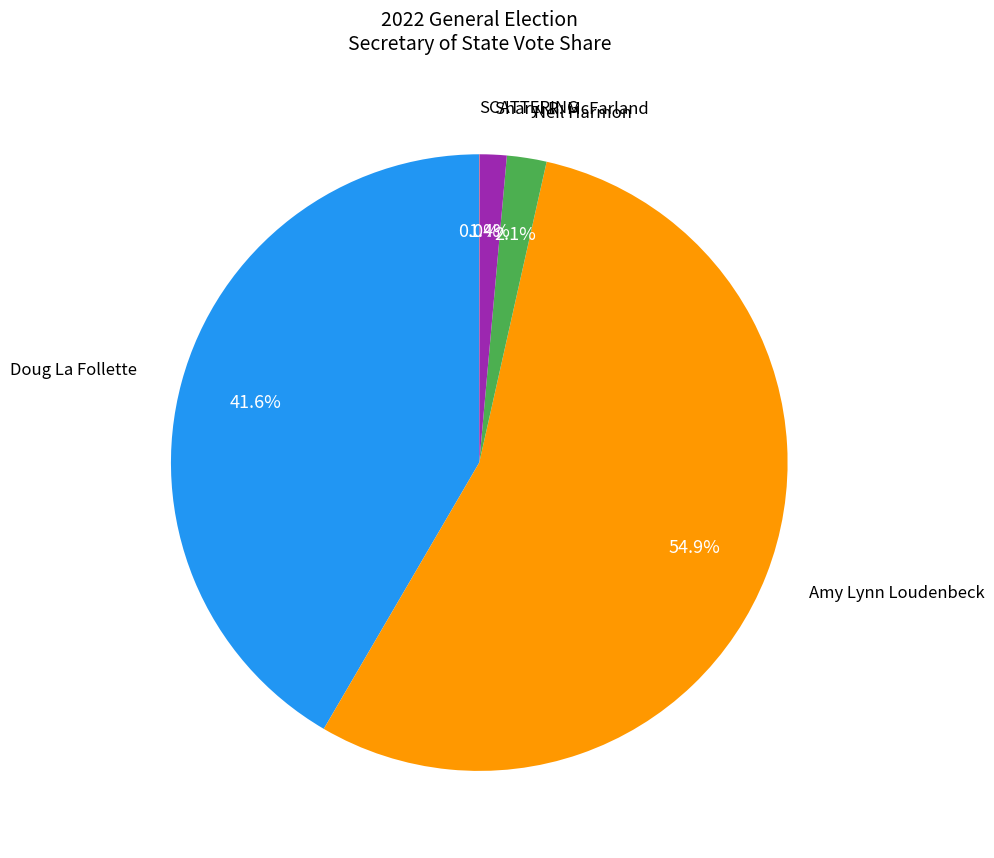

Is there any slice that represents more than half of the pie?

Yes